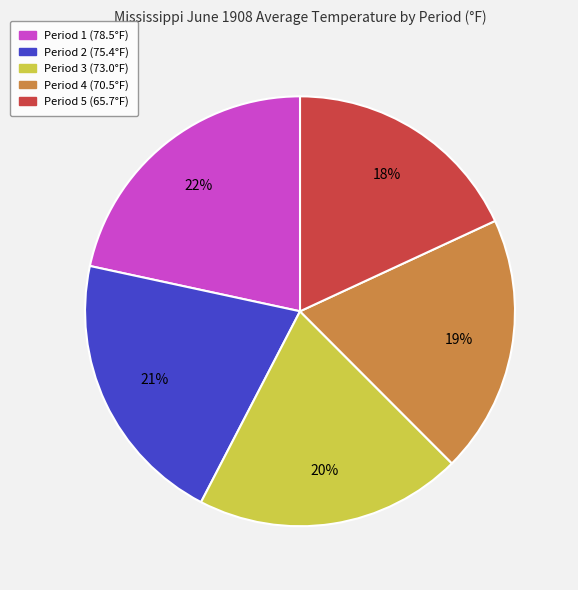

Does Period 2 account for over 50% of the chart?

No